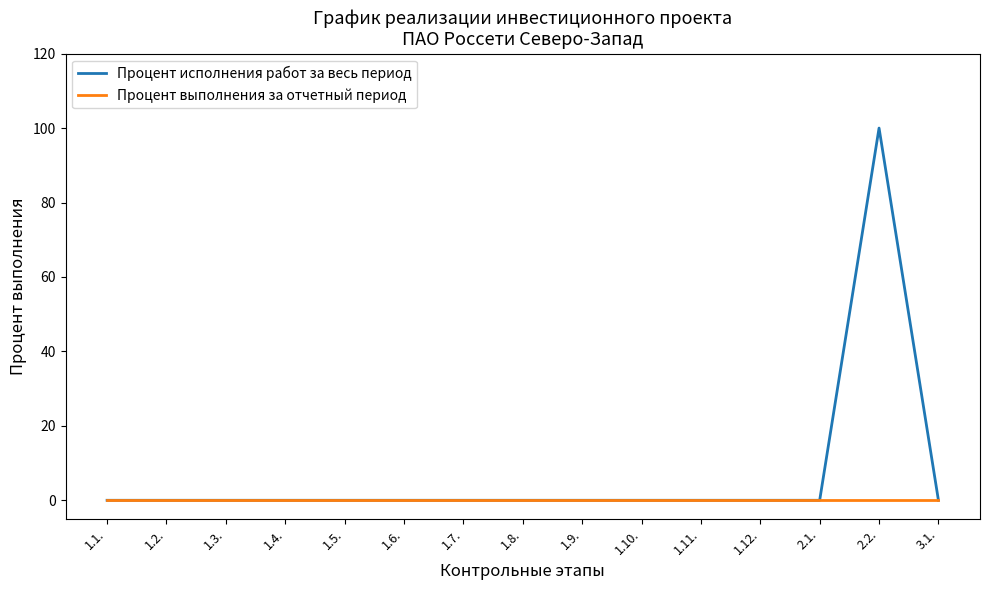

True or false: Процент исполнения работ за весь период has a value of -54 at 3.1..

False